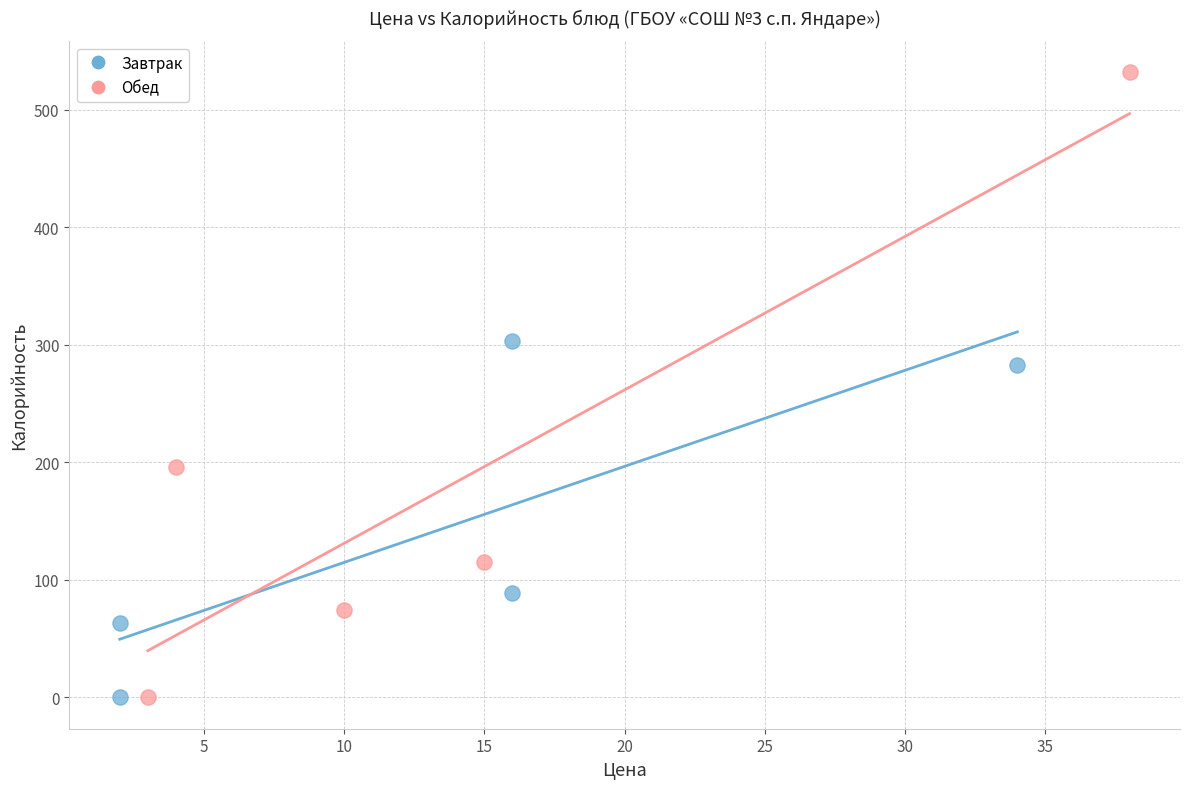

Which series has the largest Y range (max minus min)?

Обед